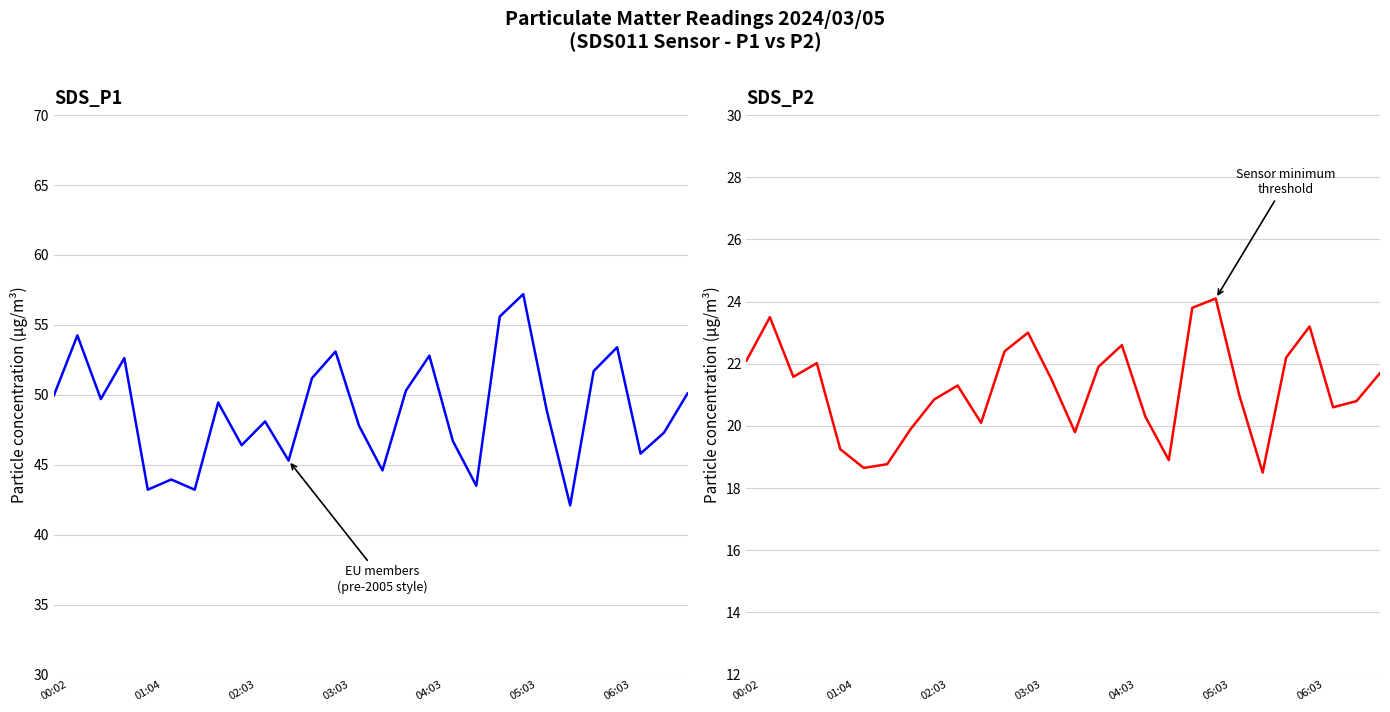

Reading right to left, what are all the values shown in this chart?

SDS_P1: 50.1	47.3	45.8	53.4	51.7	42.1	48.9	57.2	55.6	43.5	46.7	52.8	50.3	44.6	47.8	53.1	51.2	45.3	48.1	46.4	49.5	43.2	44.0	43.2	52.6	49.7	54.2	50.0
SDS_P2: 21.7	20.8	20.6	23.2	22.2	18.5	21.0	24.1	23.8	18.9	20.3	22.6	21.9	19.8	21.5	23.0	22.4	20.1	21.3	20.9	19.9	18.8	18.6	19.2	22.0	21.6	23.5	22.1